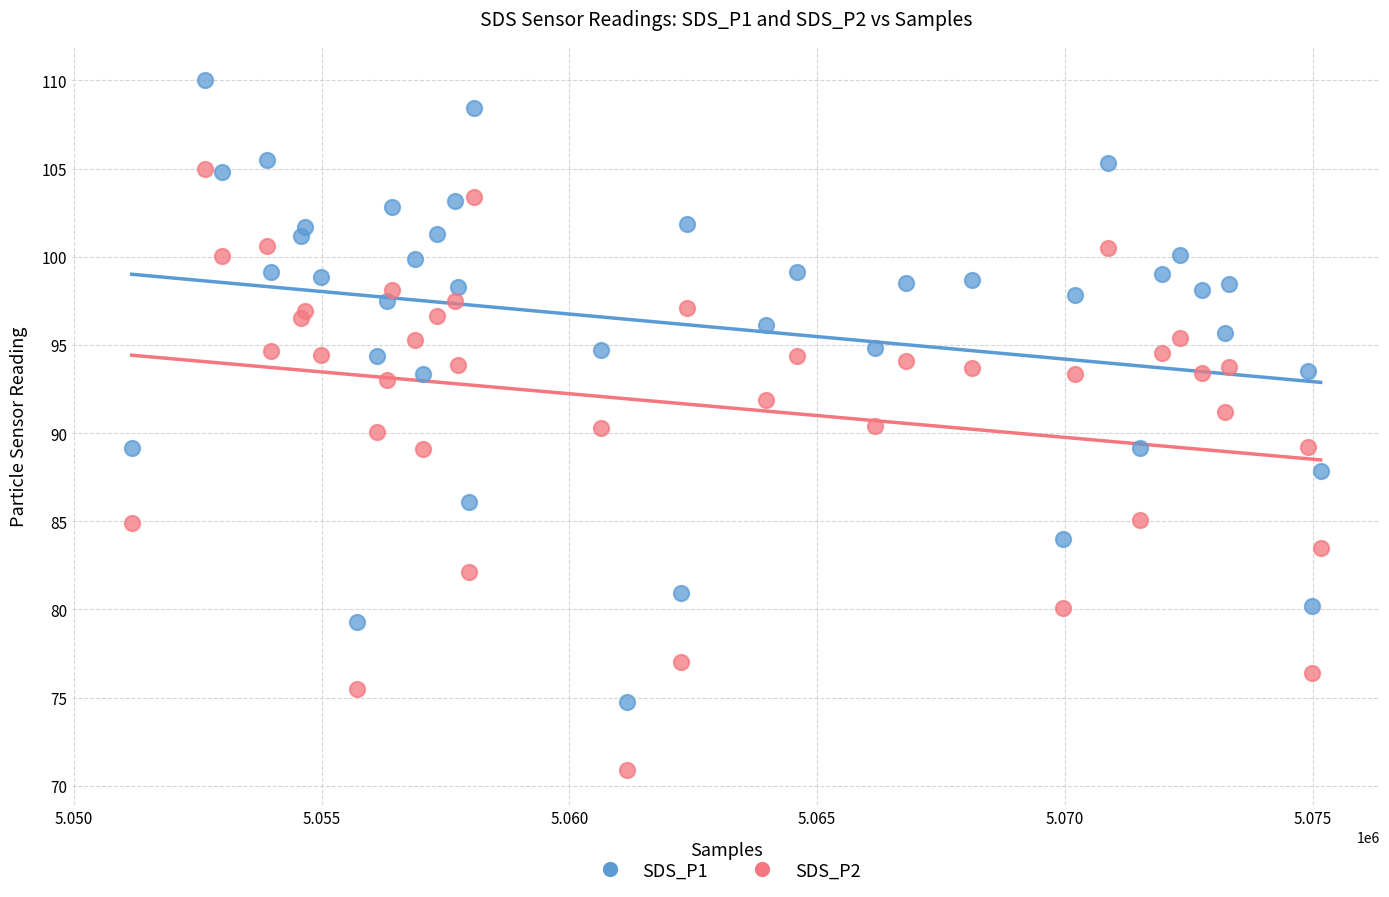

Which series has the largest Y range (max minus min)?

SDS_P1